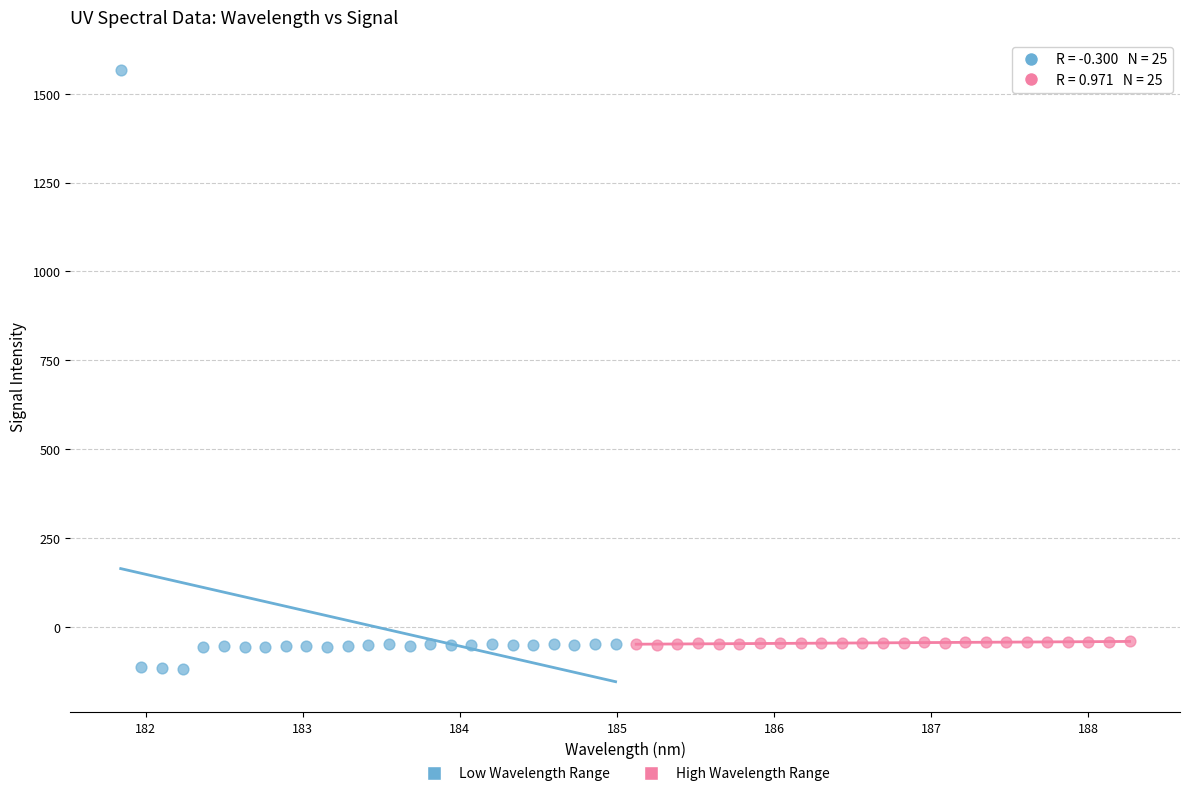

Which series reaches the maximum Y coordinate?

Low Wavelength Range